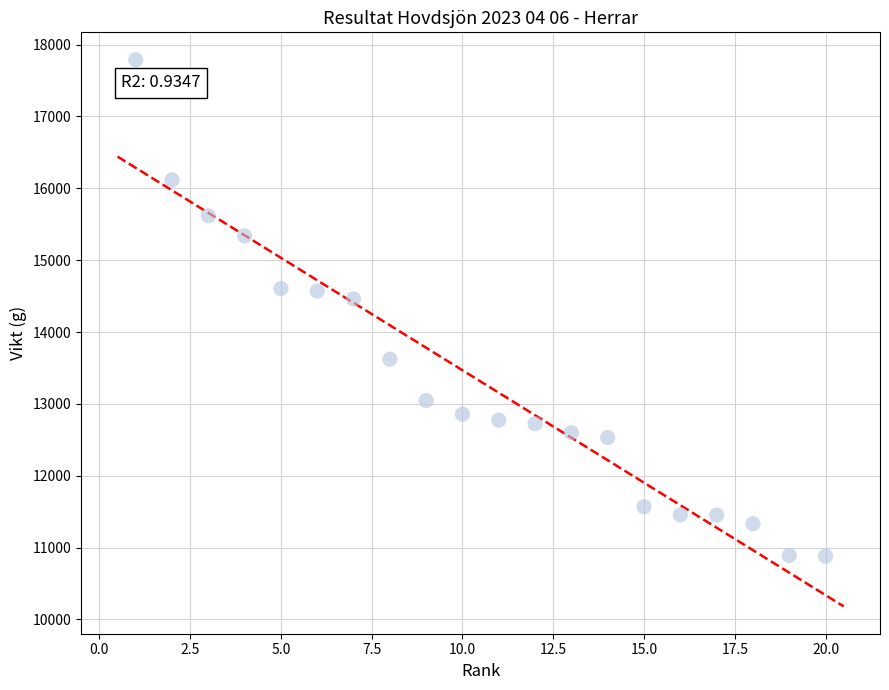

What is the range of Y values (max minus min)?

6909